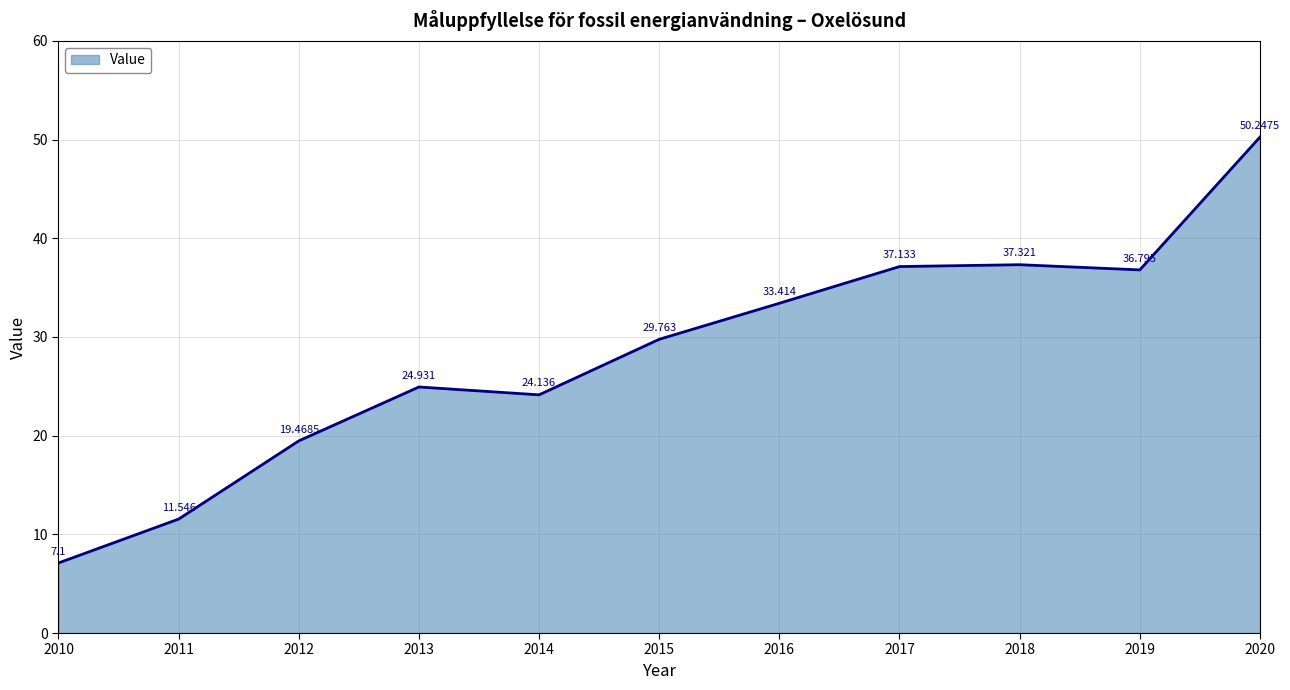

At which category does the data reach its first local peak?

2013